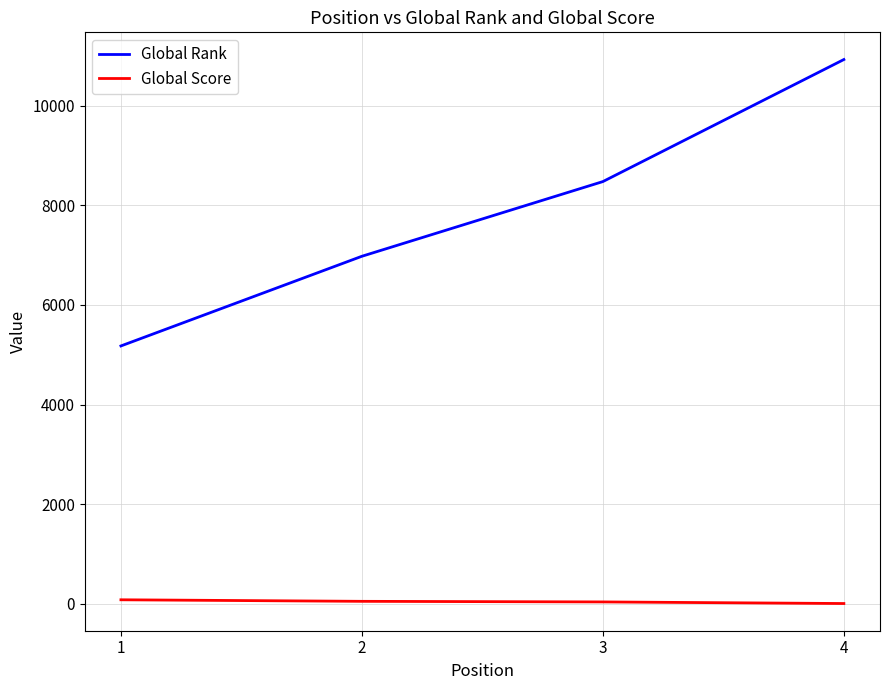

Which series has the largest total across all categories?

Global Rank